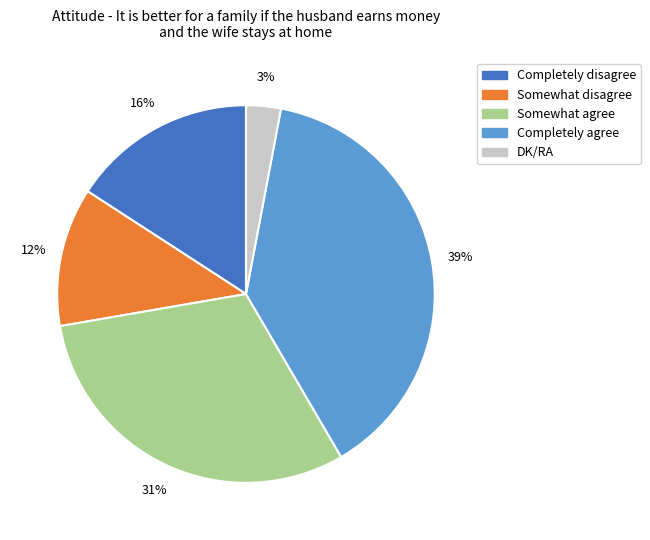

To the nearest percent, what is the difference between the Completely disagree and Somewhat agree slice percentages?

15%